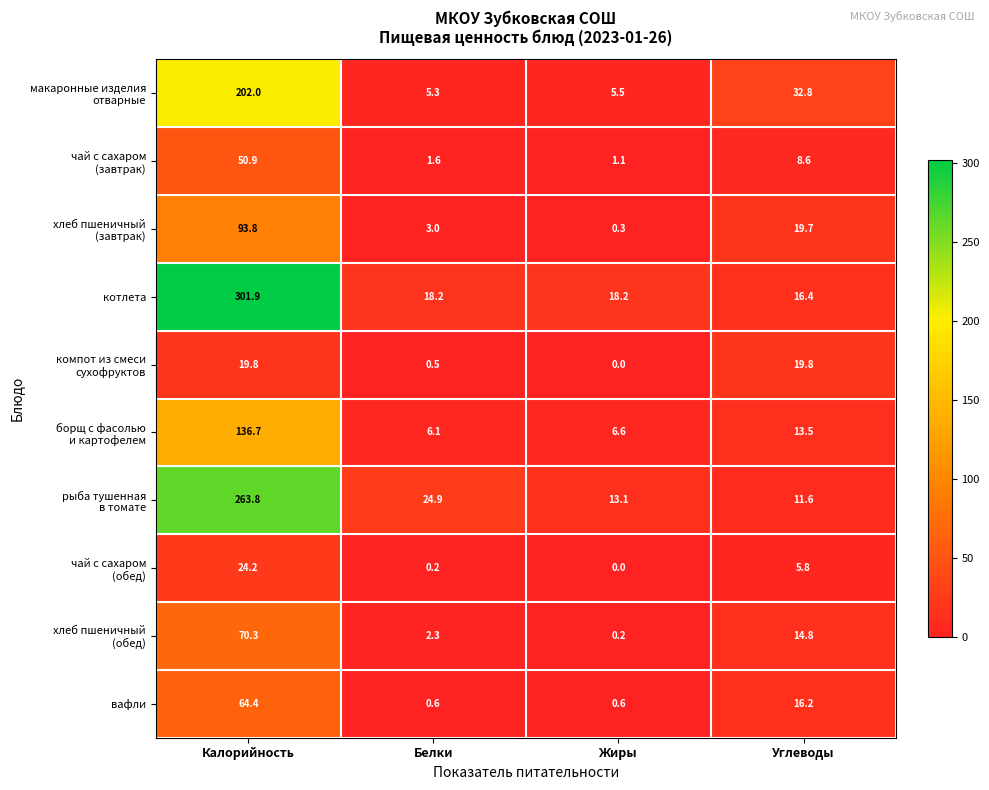

What is the difference between the вафли values at Жиры and Углеводы?

15.6